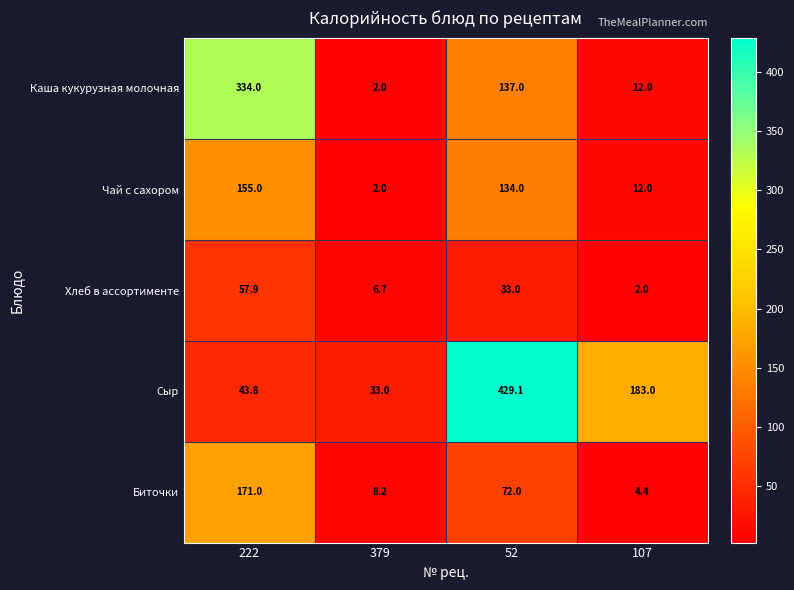

Reading right to left, what are all the values shown in this chart?

Каша кукурузная молочная: 12.0	137.0	2.0	334.0
Чай с сахором: 12.0	134.0	2.0	155.0
Хлеб в ассортименте: 2.0	33.0	6.7	57.9
Сыр: 183.0	429.1	33.0	43.8
Биточки: 4.4	72.0	8.2	171.0